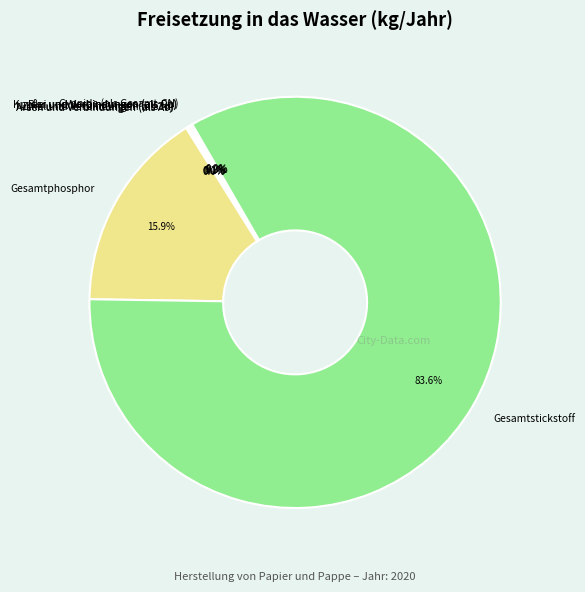

What is the largest slice in the pie chart?

Gesamtstickstoff